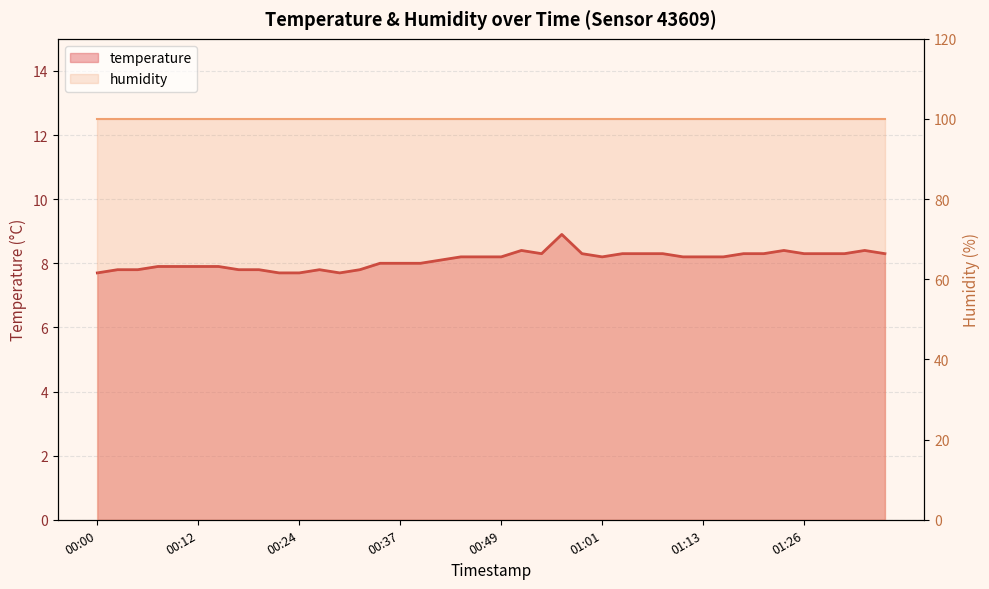

Does the chart display data point markers on the line(s)?

No